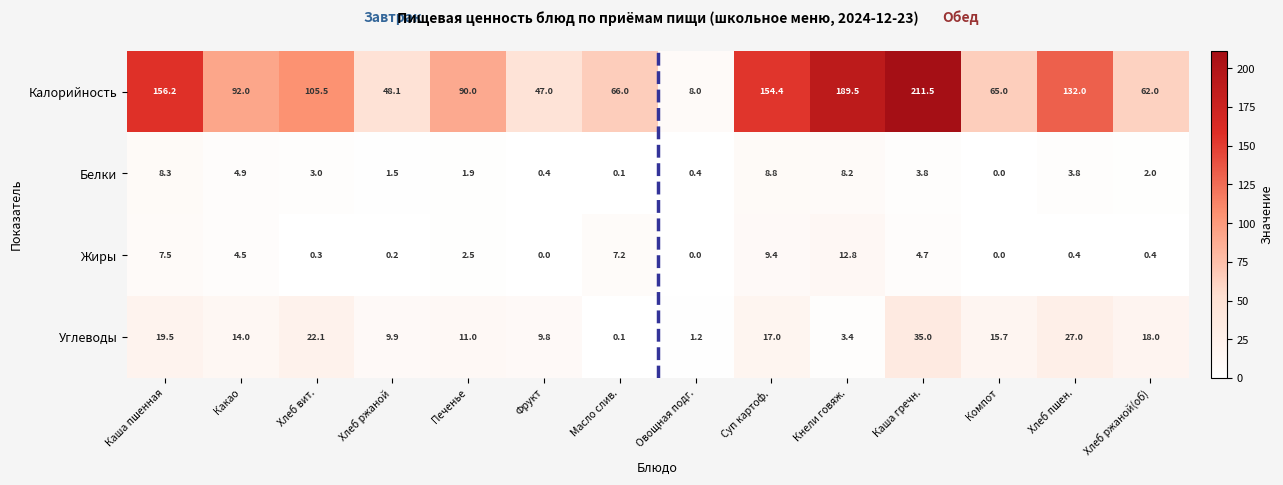

Which series has the widest spread of values?

Калорийность